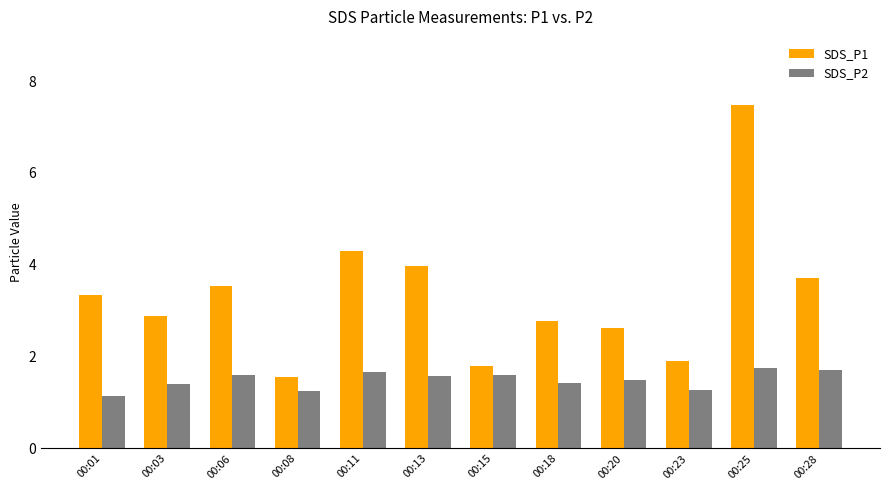

What is the sum of all SDS_P2 values?

17.9